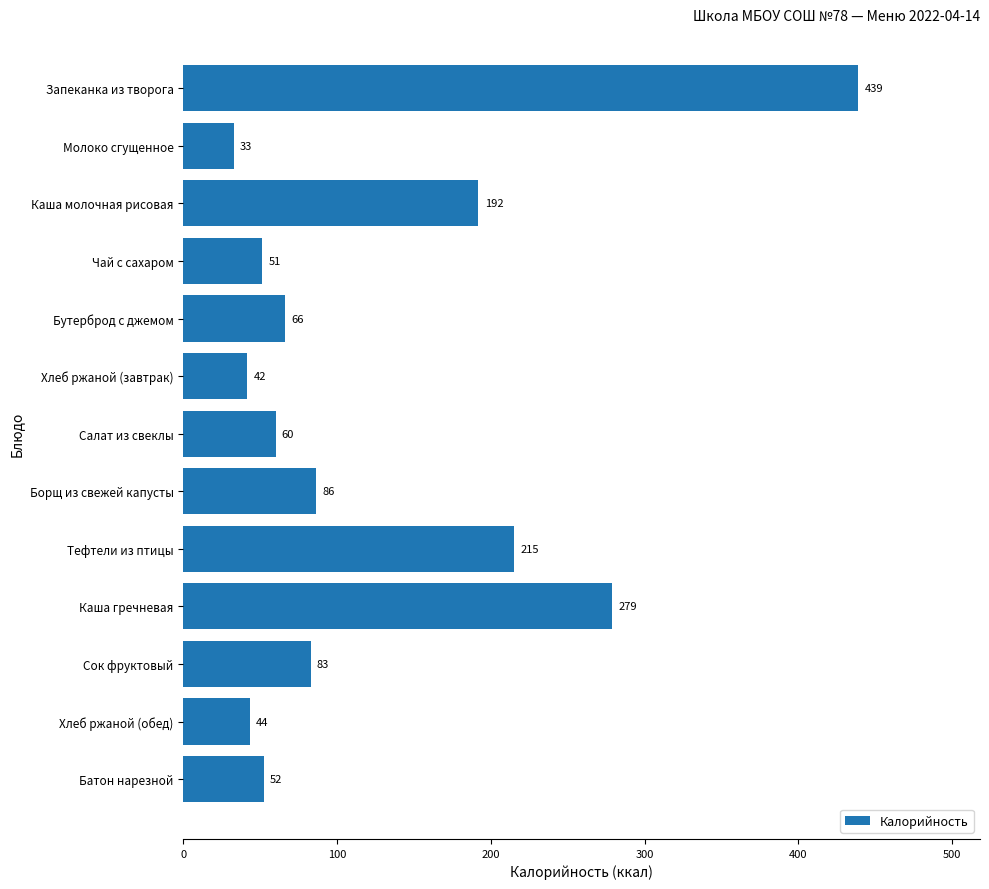

What is the sum of all values?

1642.5